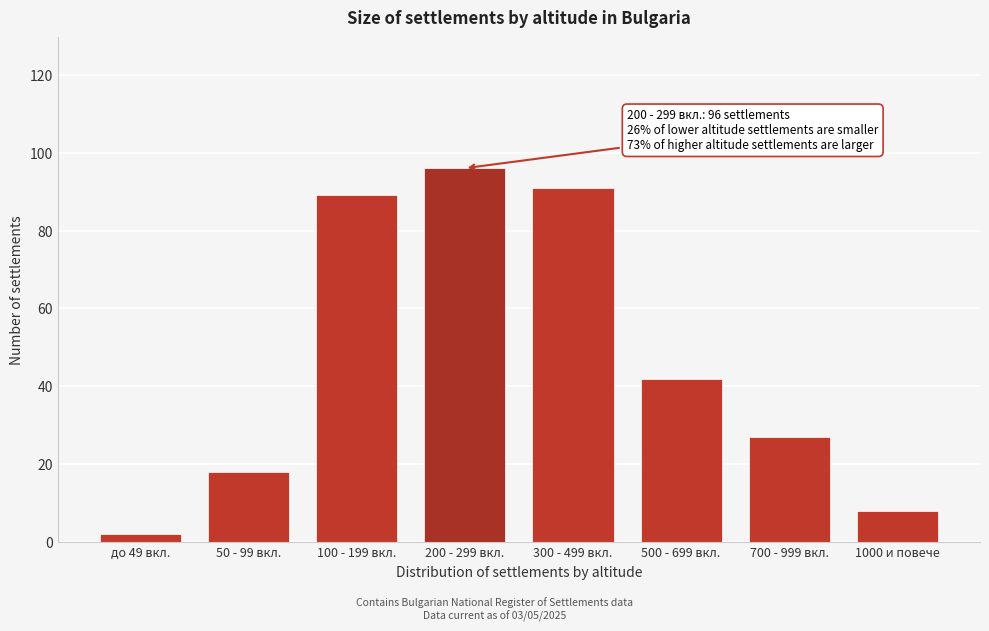

Reading right to left, list all the values displayed in this chart.

1000 и повече=8	700 - 999 вкл.=27	500 - 699 вкл.=42	300 - 499 вкл.=91	200 - 299 вкл.=96	100 - 199 вкл.=89	50 - 99 вкл.=18	до 49 вкл.=2